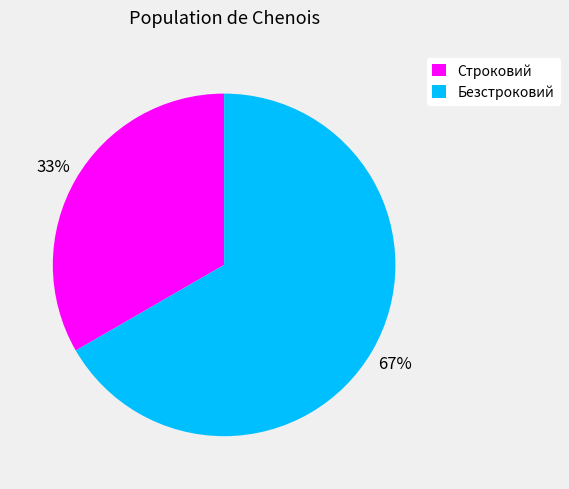

Combined, do Строковий and Безстроковий account for over 50%?

Yes